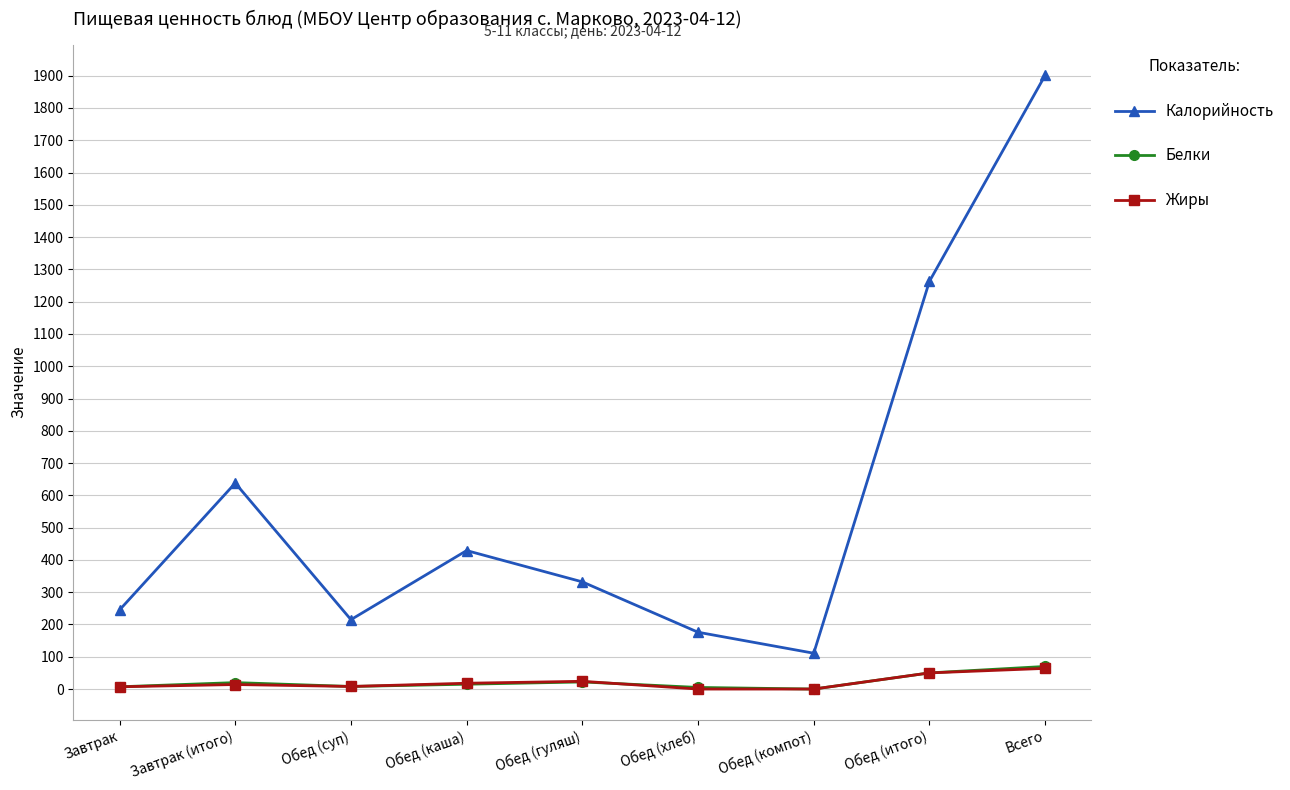

How many series are shown in this chart?

3